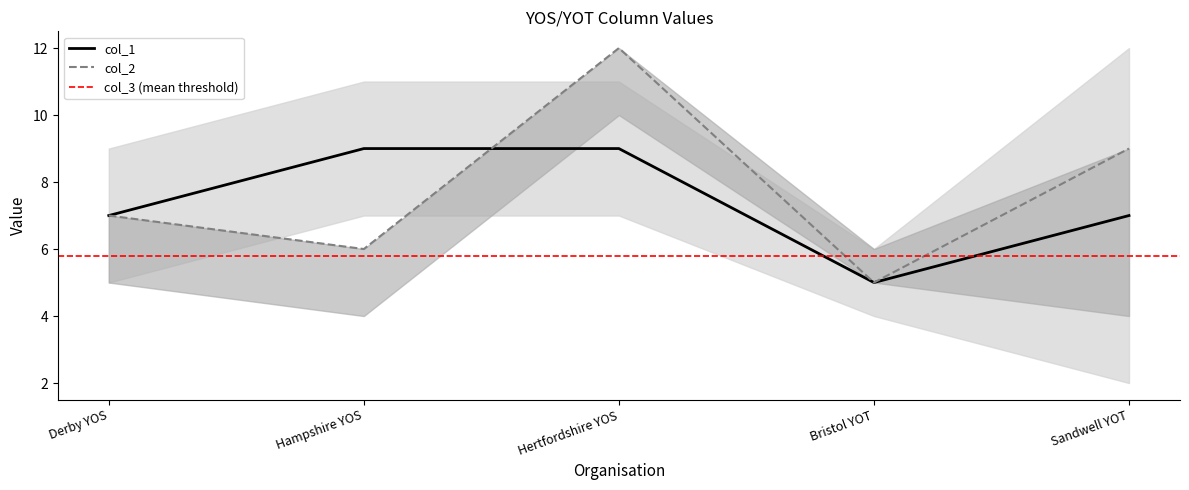

Which series changed the most between Hampshire YOS and Bristol YOT?

col_1